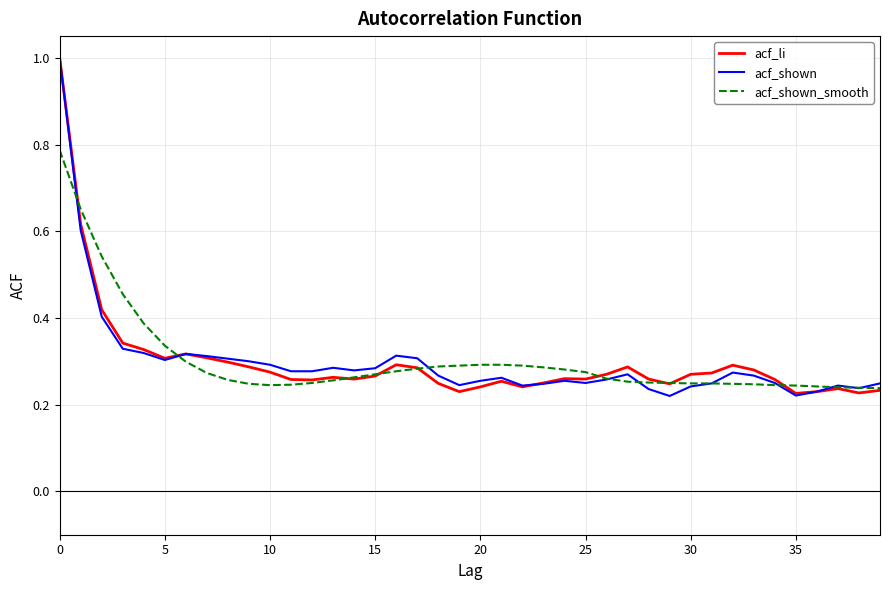

How many lines are shown in the chart?

3